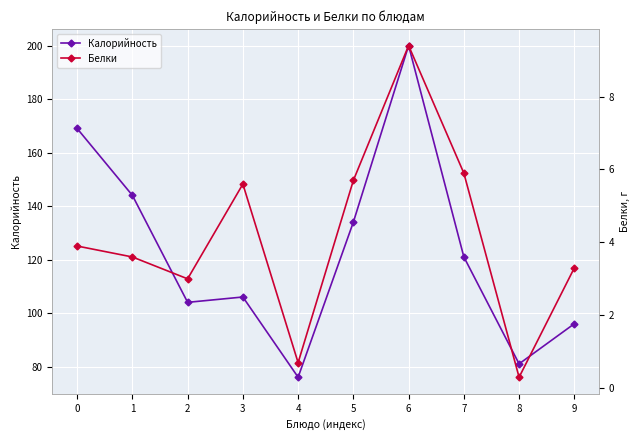

In Белки, how many points are lower than both neighbors (excluding endpoints)?

3